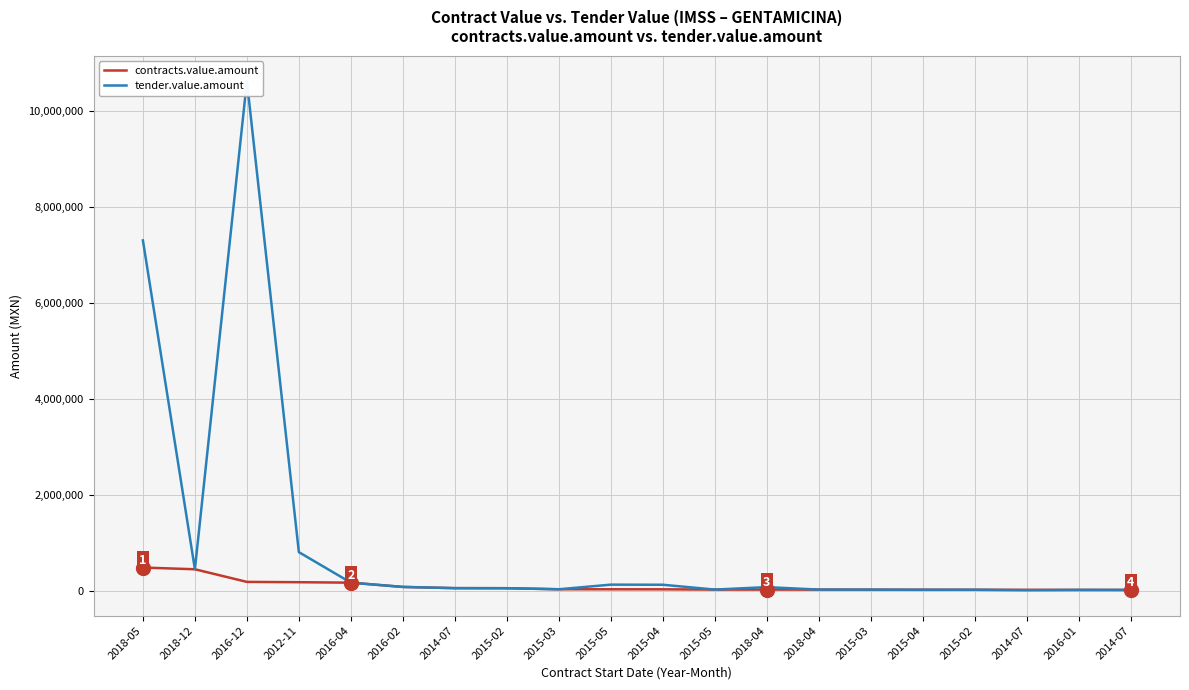

Where does the contracts.value.amount series first go above 27360?

2018-05